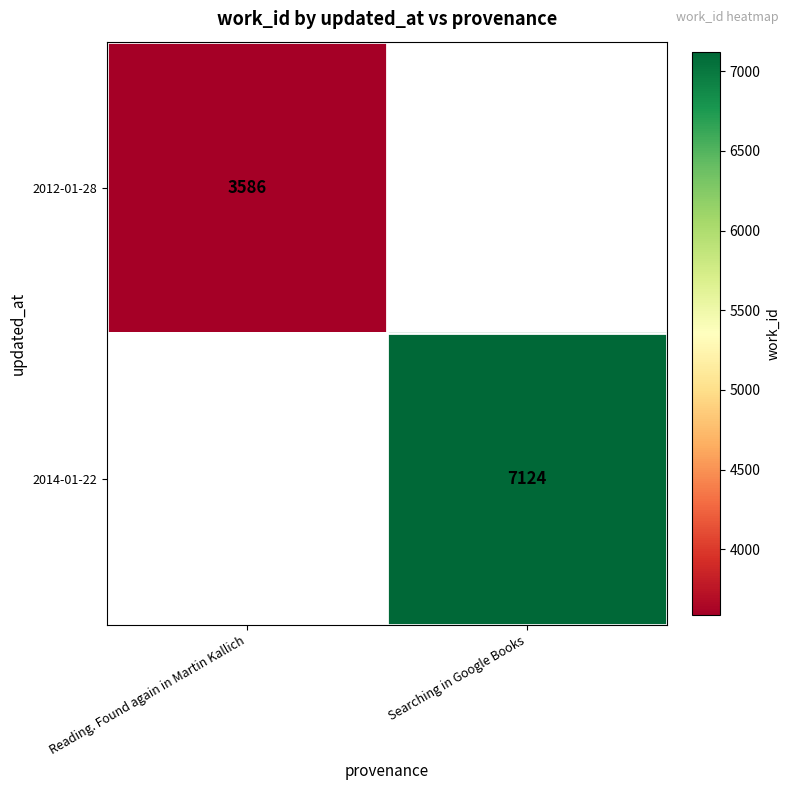

At how many categories does at least one series exceed 3798?

1